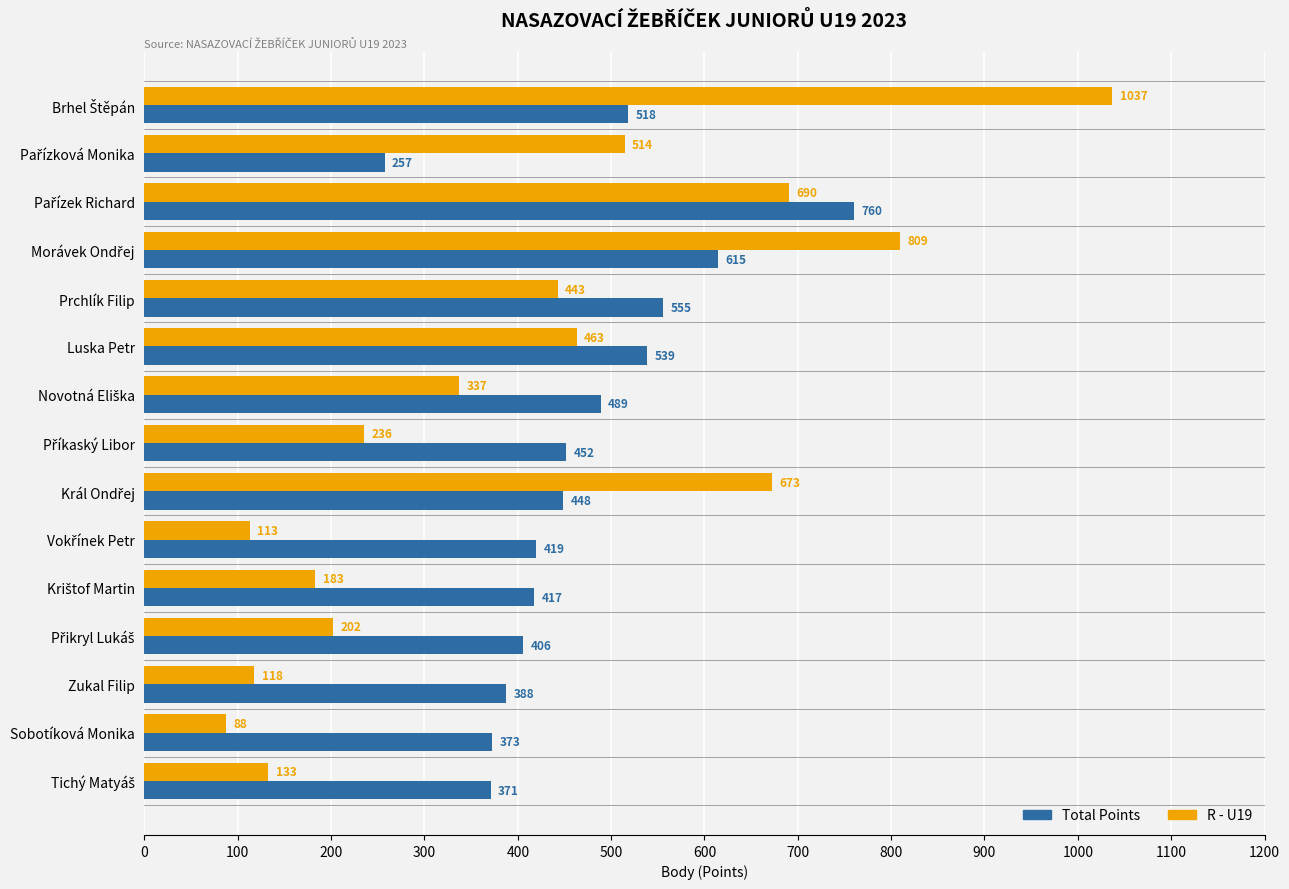

The value of R - U19 at Prchlík Filip is 442.8. True or false?

True